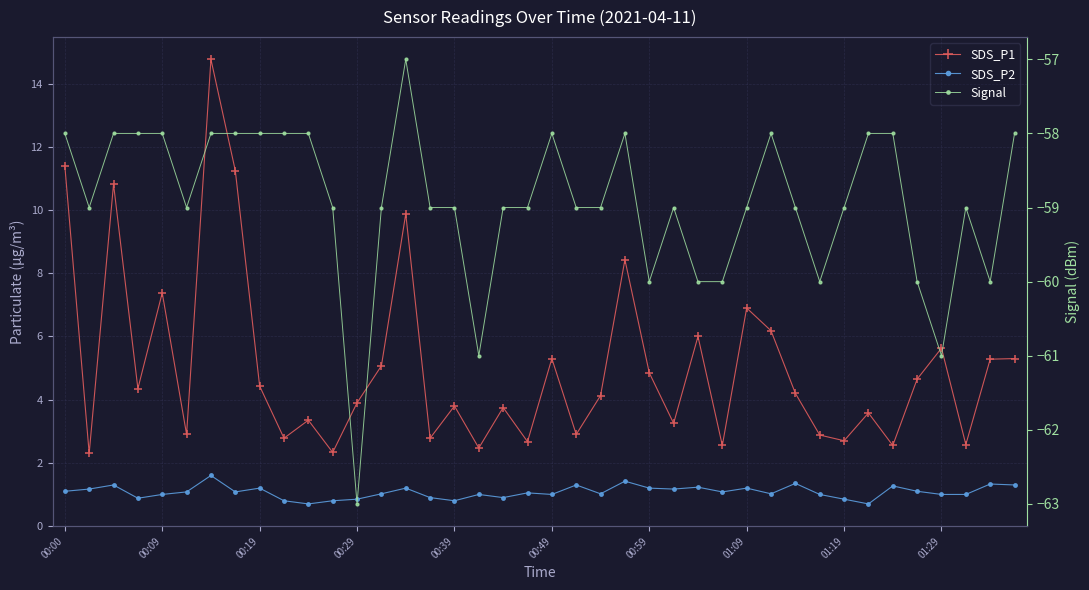

True or false: SDS_P2 and SDS_P1 cross at least once.

False